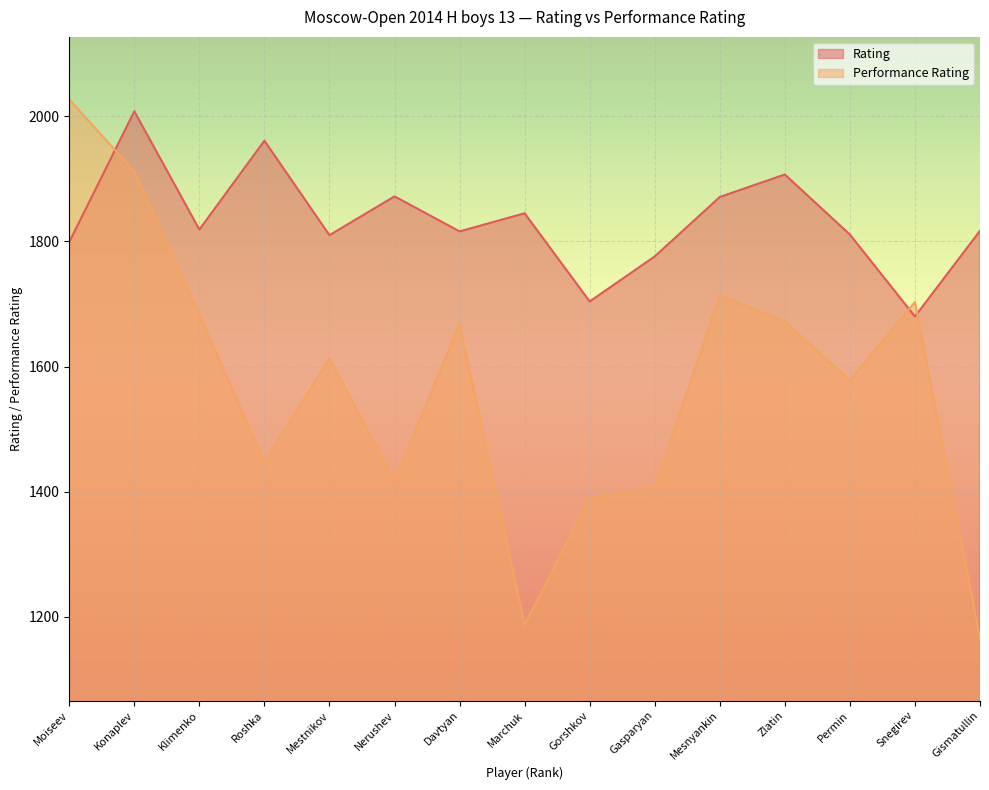

Where is the first local maximum for Performance Rating?

Mestnikov